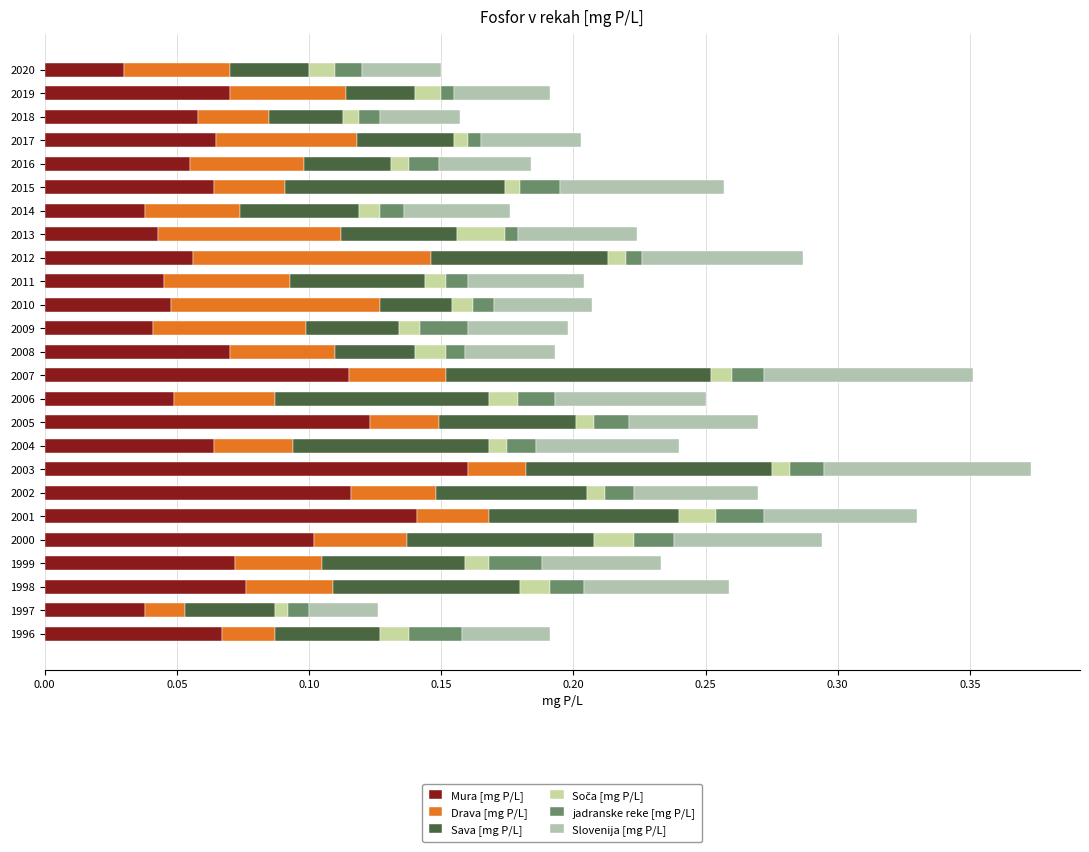

How many series are shown in this chart?

6